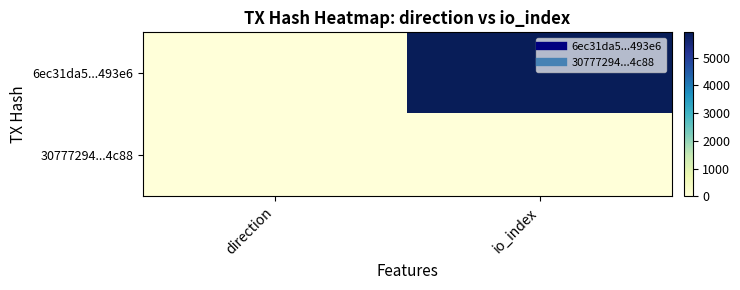

Reading left to right, list all the values displayed in this chart.

6ec31da5...493e6: direction=-1	io_index=5908
30777294...4c88: direction=1	io_index=4